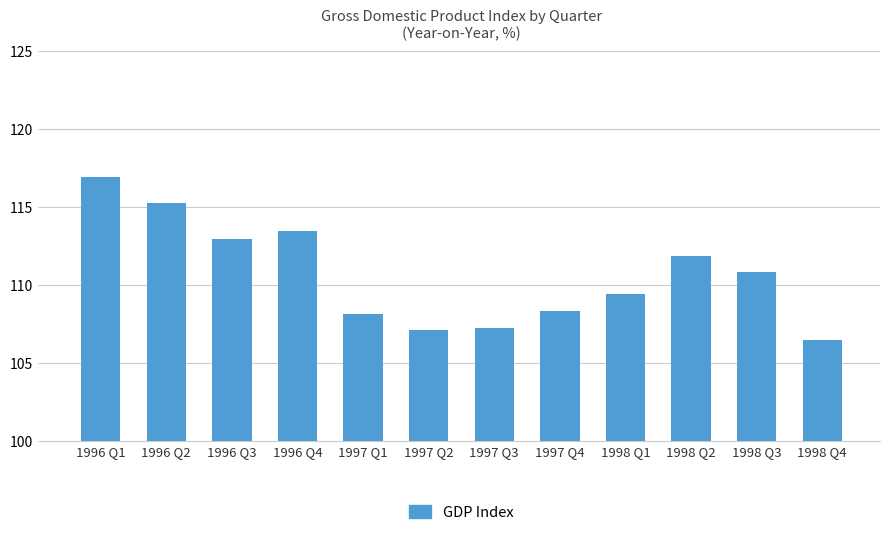

How many data points does each series have?

12